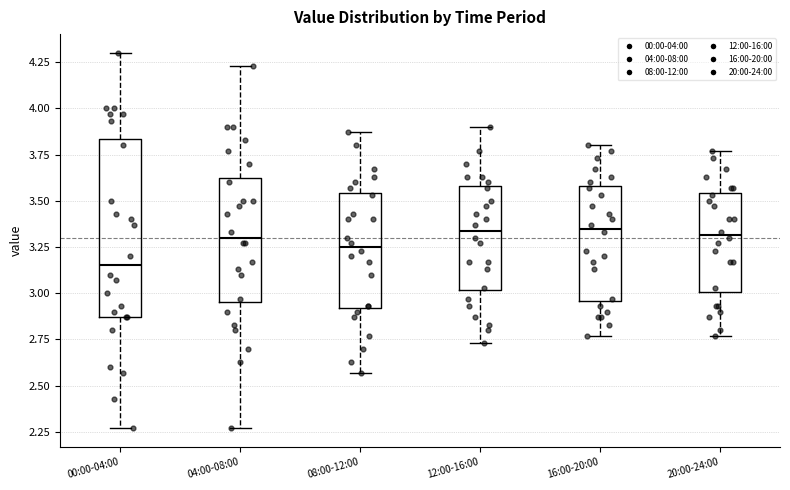

Reading left to right, transcribe this box plot: for each box, give where its median line is, the range the box spans, and where its two whiskers end, as read against the y-axis. The values are not printed on the chart, so give them approximately, as read against the axis.

00:00-04:00: median 3.15, box 2.85 to 3.85, whiskers 2.25 to 4.30
04:00-08:00: median 3.30, box 2.95 to 3.65, whiskers 2.25 to 4.25
08:00-12:00: median 3.25, box 2.90 to 3.55, whiskers 2.55 to 3.85
12:00-16:00: median 3.35, box 3.00 to 3.60, whiskers 2.75 to 3.90
16:00-20:00: median 3.35, box 2.95 to 3.60, whiskers 2.75 to 3.80
20:00-24:00: median 3.30, box 3.00 to 3.55, whiskers 2.75 to 3.75